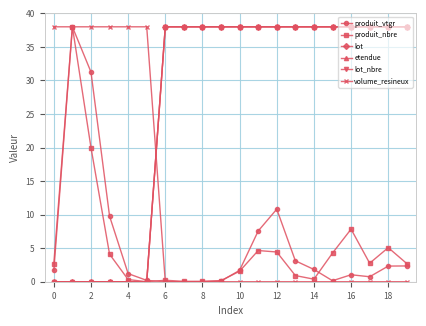

Which category has the lowest value in the volume_resineux series?

6